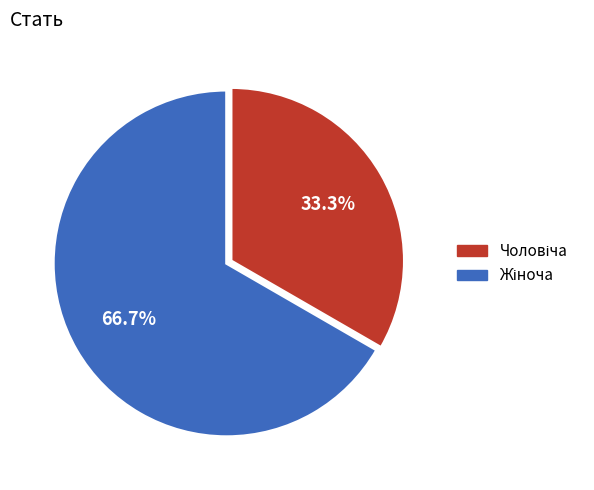

To the nearest percent, what percentage of the pie is Жіноча?

67%